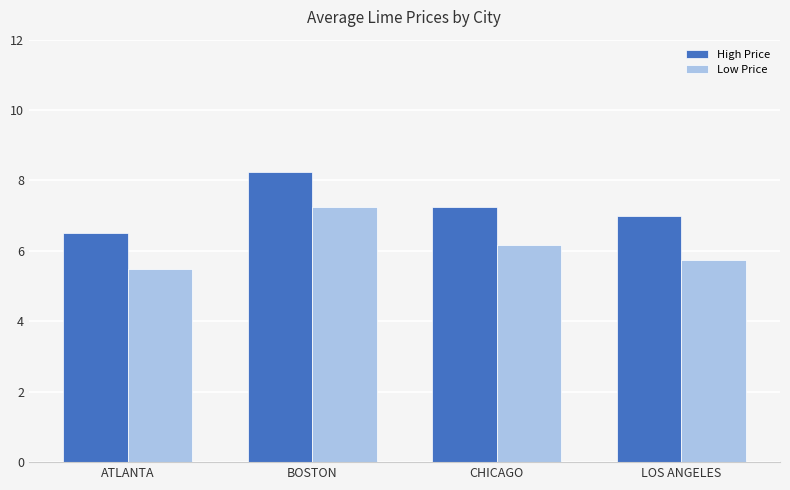

Where is High Price nearest to the value 7?

LOS ANGELES